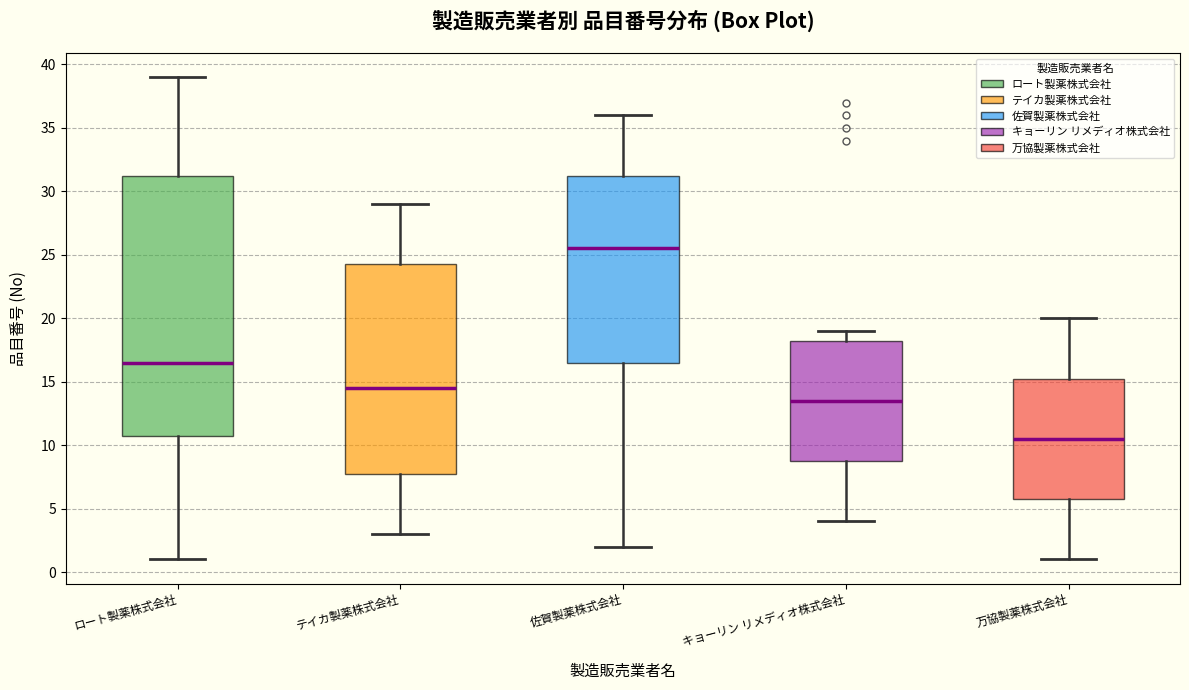

Where does the lower whisker of the box for ロート製薬株式会社 end on the y-axis? The values are not printed on the chart, so give them approximately, as read against the axis.

1.0